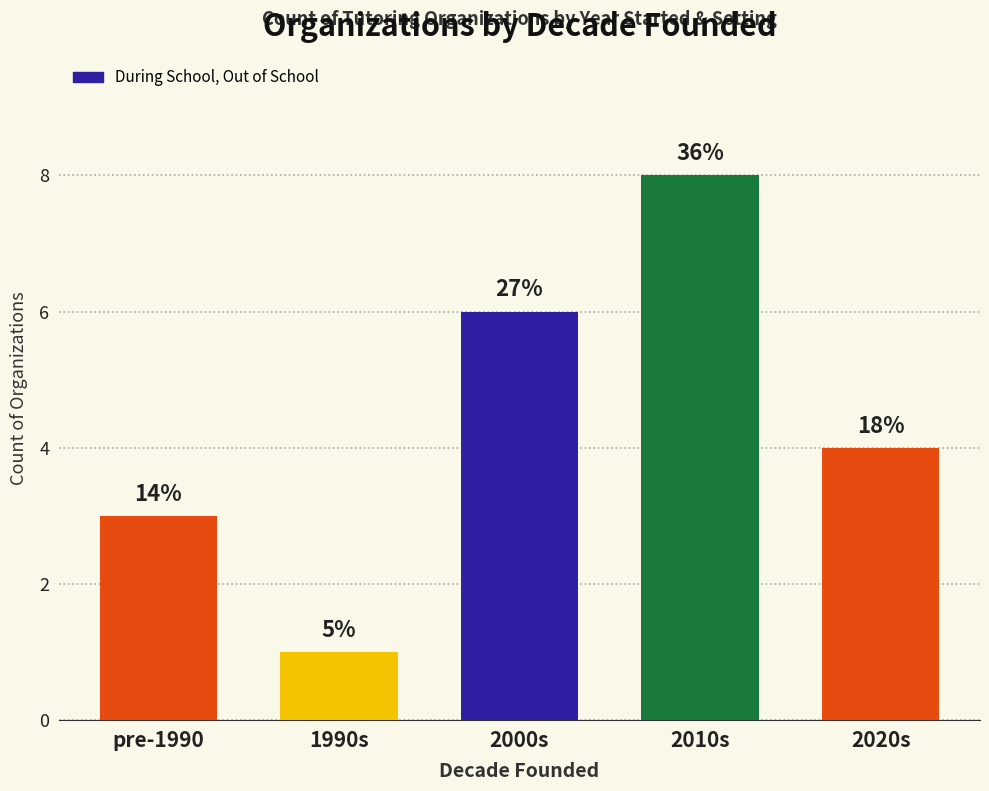

Which label corresponds to the smallest value in the chart?

1990s